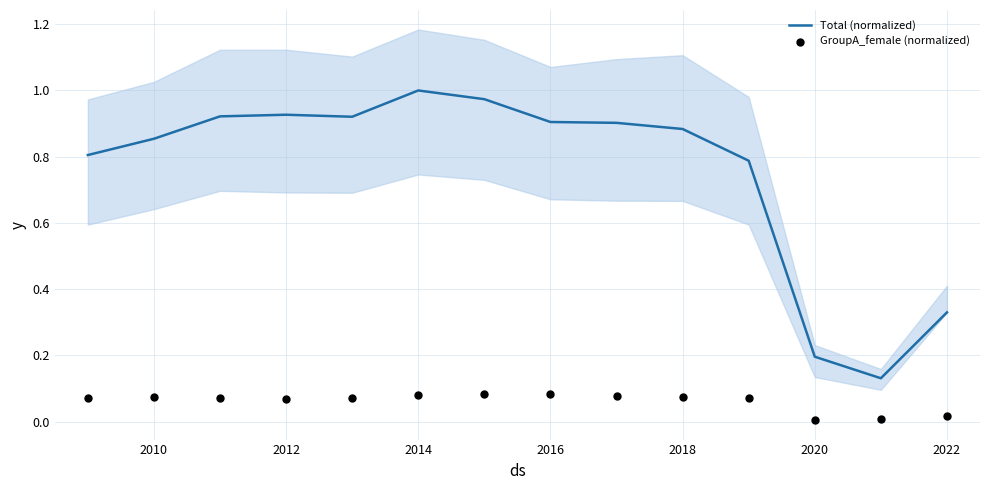

Which series has the largest total across all categories?

Total (normalized)